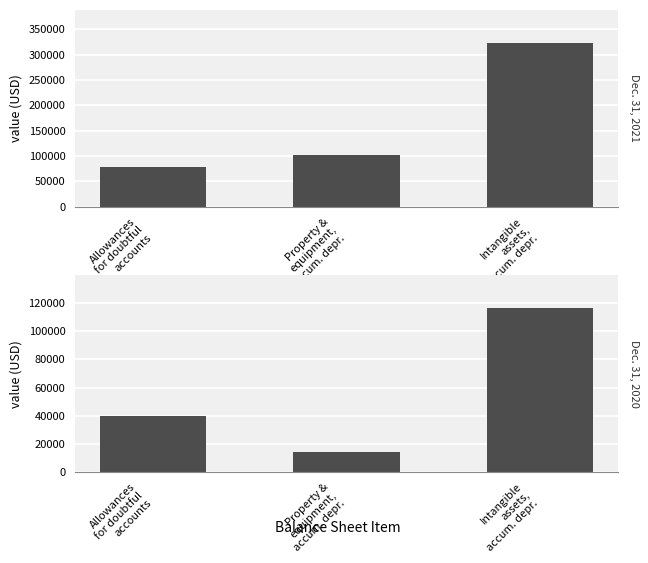

Is it true that Dec. 31, 2021 equals 77811 at Allowances
for doubtful
accounts?

True